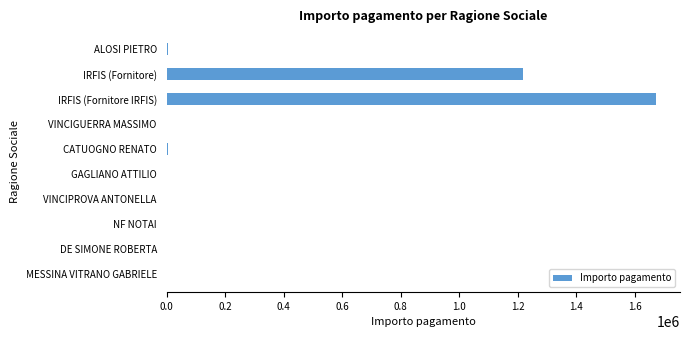

True or false: the data shows 572689.2 at IRFIS (Fornitore IRFIS).

False